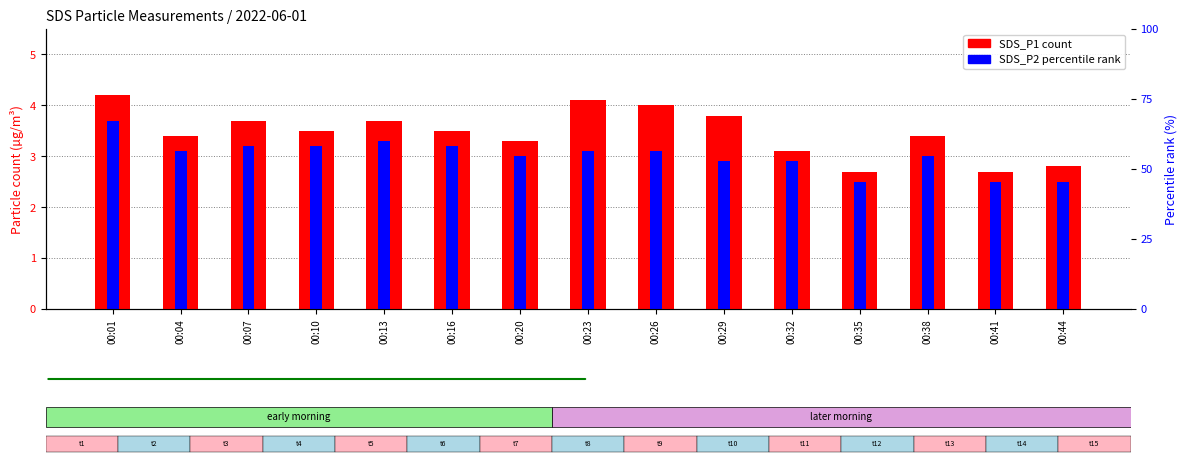

List the labels in order of SDS_P1 value, smallest first.

00:35, 00:41, 00:44, 00:32, 00:20, 00:04, 00:38, 00:10, 00:16, 00:07, 00:13, 00:29, 00:26, 00:23, 00:01